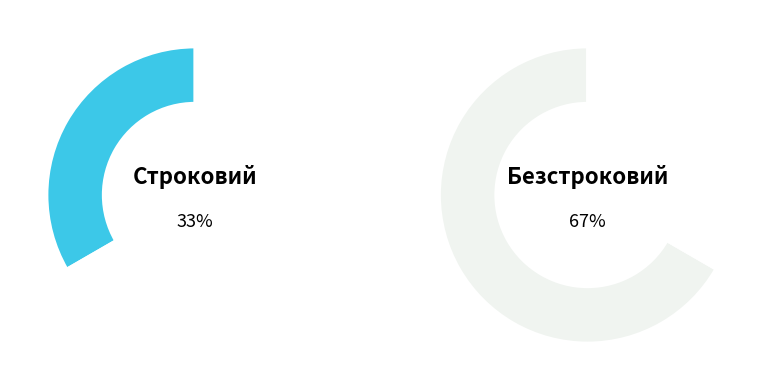

How many slices are in this pie chart?

2